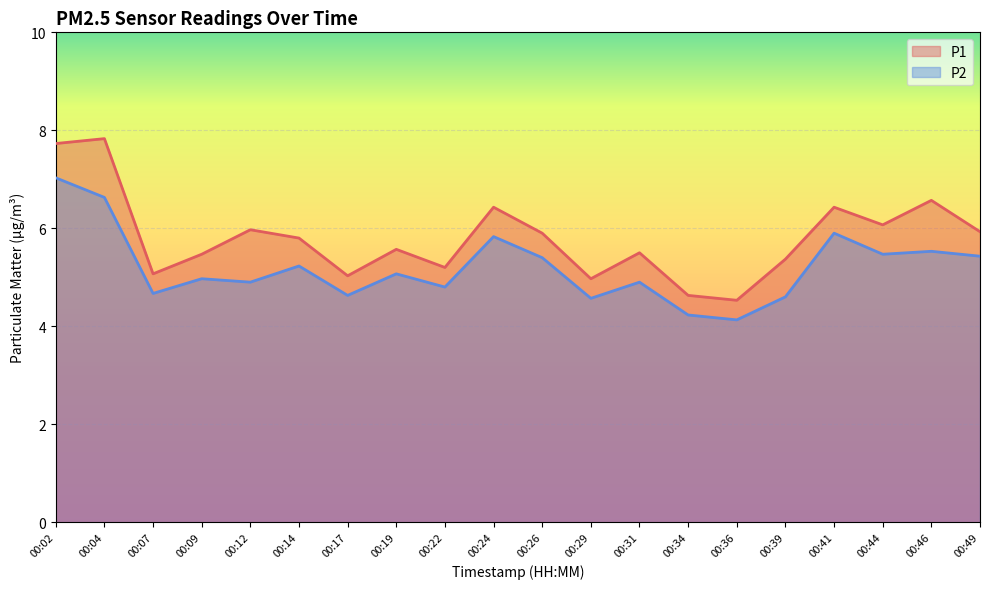

What is the difference between the P1 values at 00:31 and 00:34?

0.9